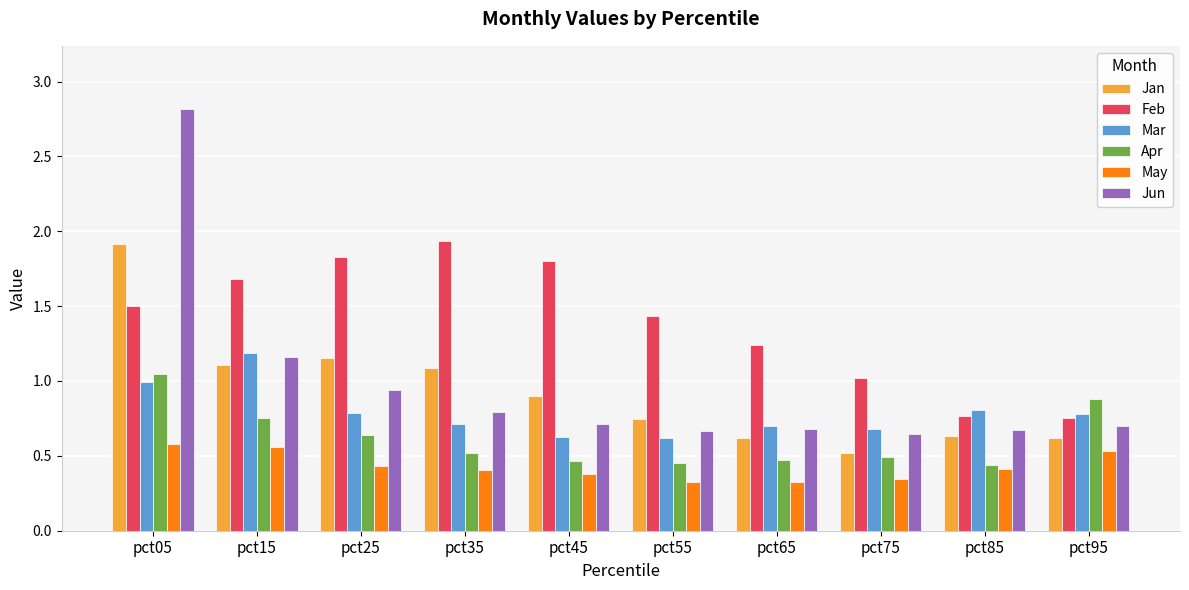

What is the sum of the Apr values at pct15 and pct35?

1.3